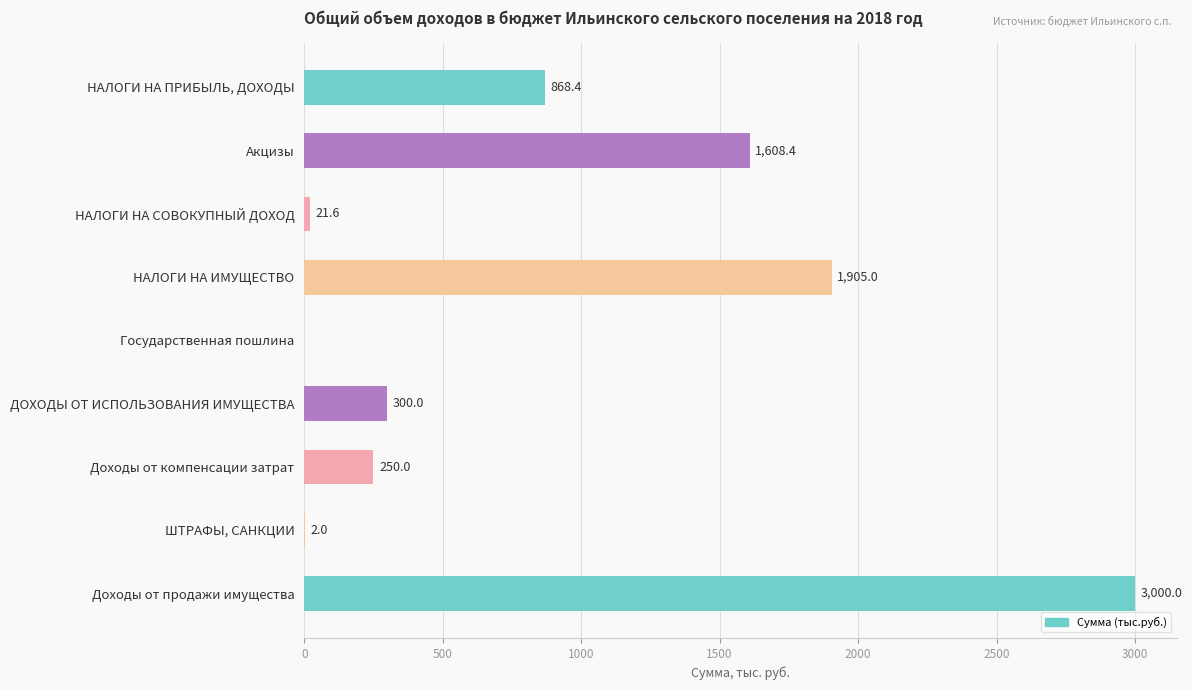

What is the ratio of the value at Акцизы to the value at ДОХОДЫ ОТ ИСПОЛЬЗОВАНИЯ ИМУЩЕСТВА?

5.4